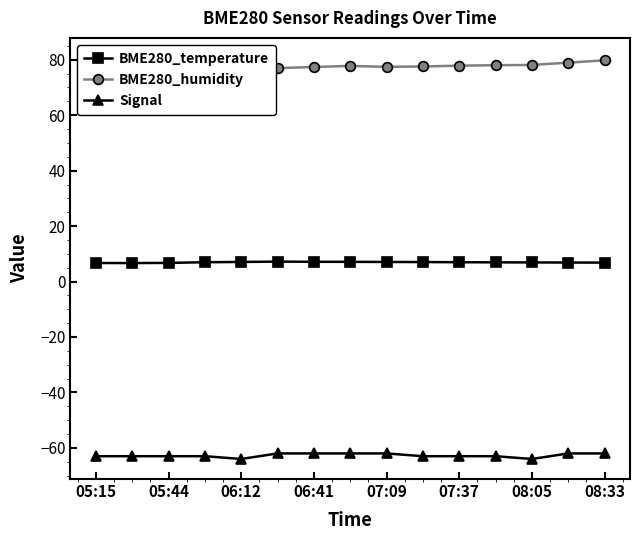

How many lines are shown in the chart?

3